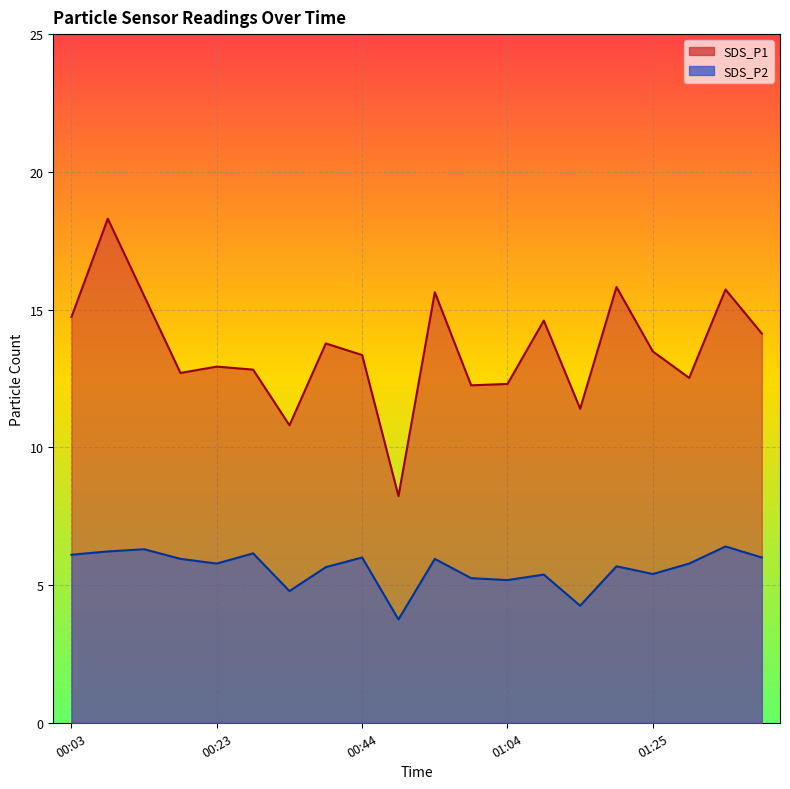

True or false: SDS_P1 line has a value of 15.6 at 10.

True